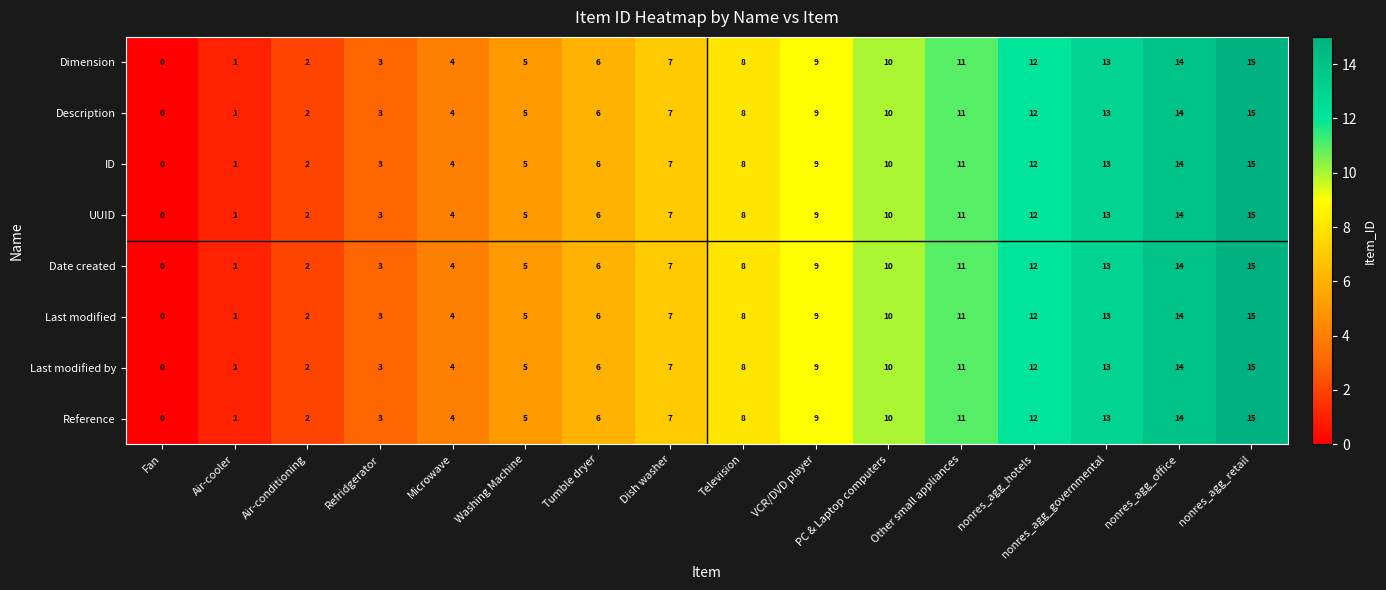

What value does the Description series have at nonres_agg_office, to the nearest 5?

15